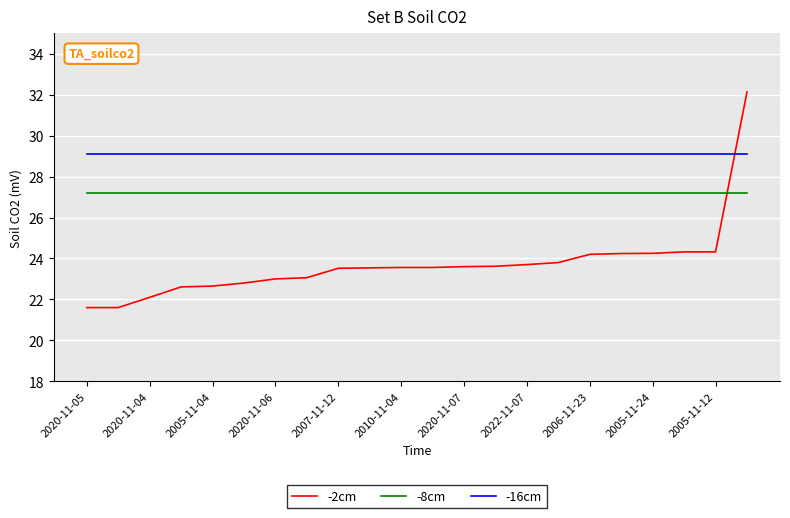

List the series in order of their overall mean, lowest first.

-2cm, -8cm, -16cm